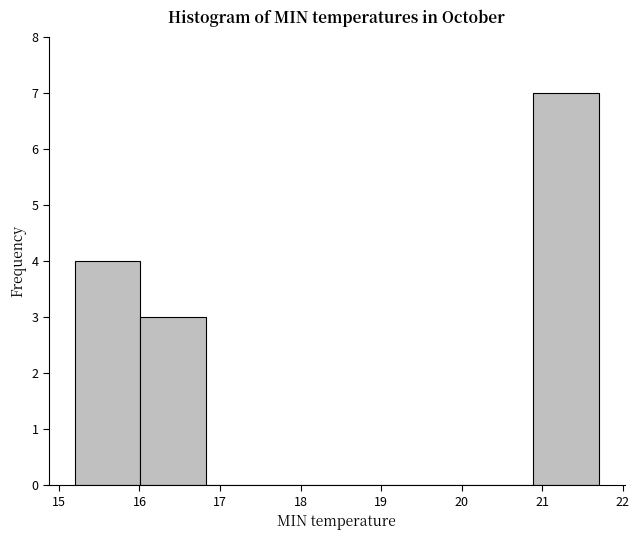

Reading left to right, list every bar in this chart as the range it spans on the x-axis followed by its height. Neither the bar edges nor the heights are printed on the chart, so give them approximately, as read against the axes.

15.2 to 16.0: 4
16.0 to 16.8: 3
16.8 to 17.6: 0
17.6 to 18.5: 0
18.5 to 19.3: 0
19.3 to 20.1: 0
20.1 to 20.9: 0
20.9 to 21.7: 7